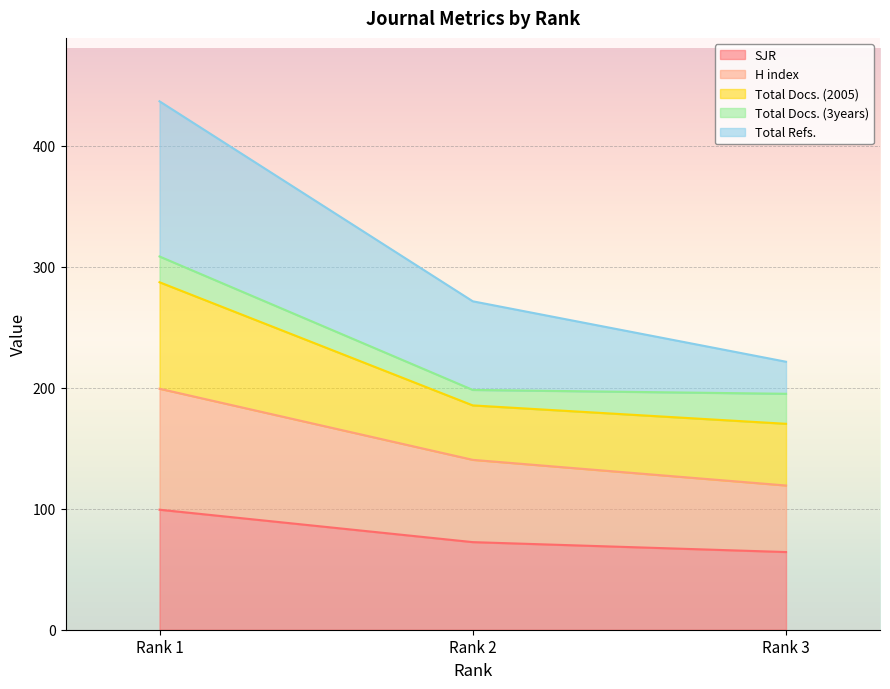

The value of SJR at Rank 1 is 99.2. True or false?

True